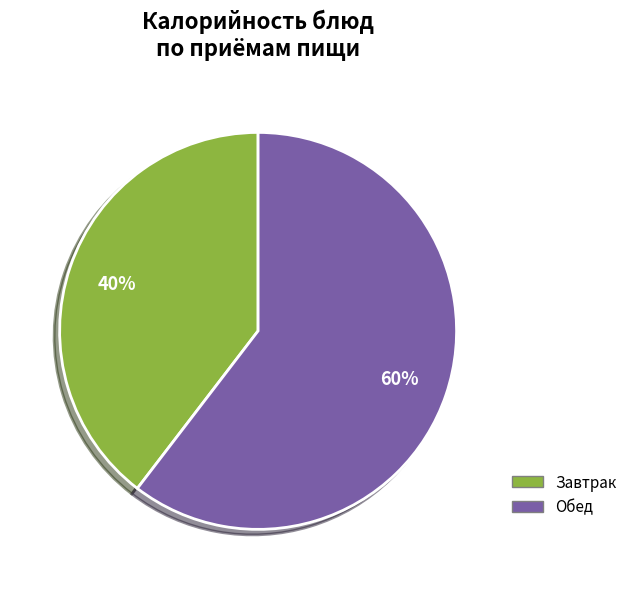

Count the number of slices in the pie.

2